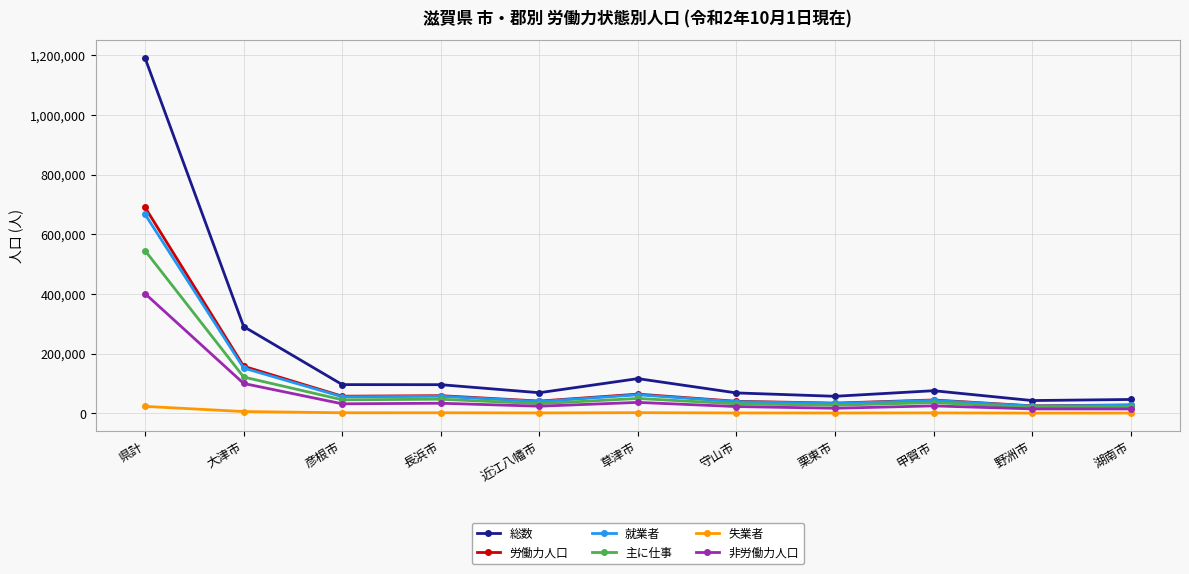

Which series has the largest range (max minus min)?

総数